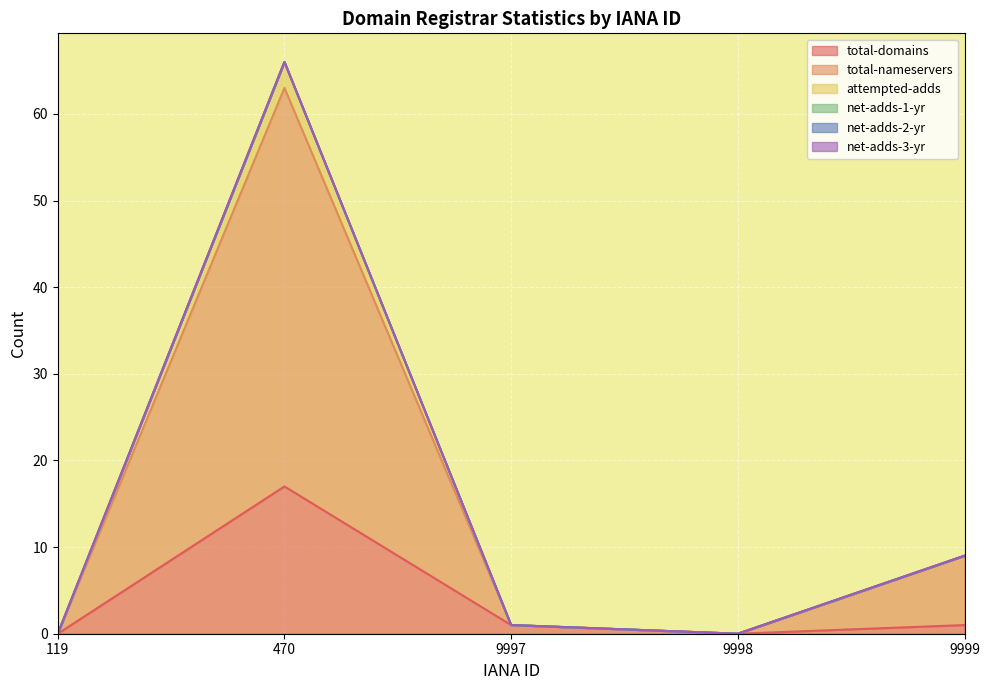

Between 119 and 470, which series saw the biggest shift?

attempted-adds